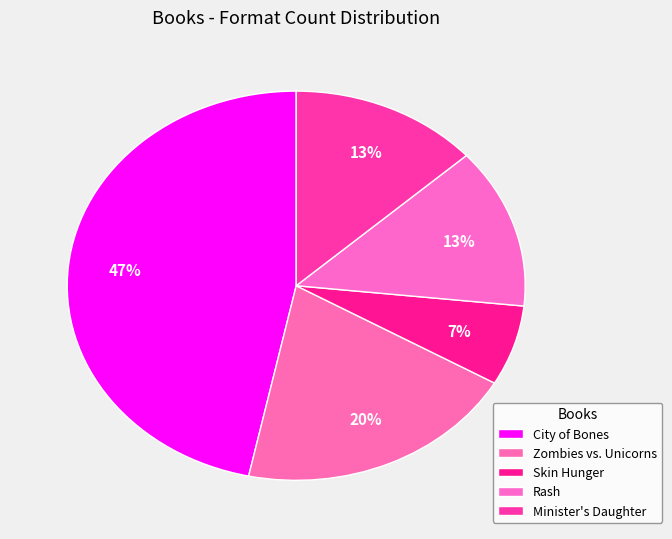

Count the number of slices in the pie.

5